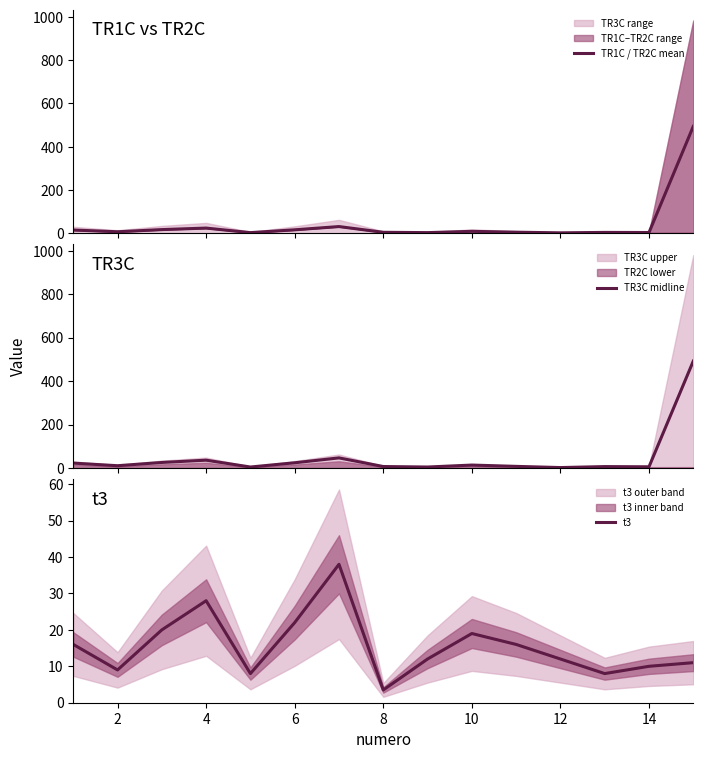

What is the highest value of the TR1C / TR2C mean series?

494.0